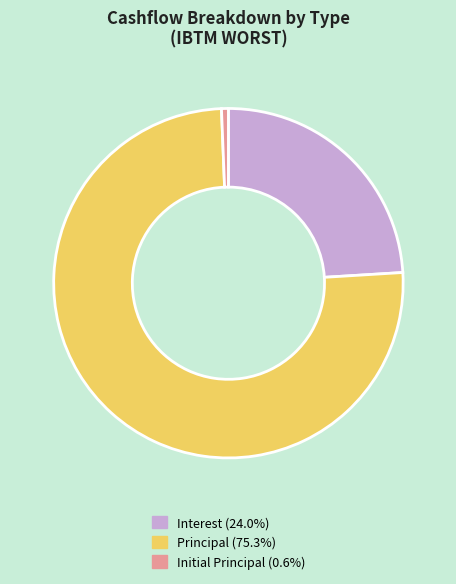

Count the number of slices in the pie.

3